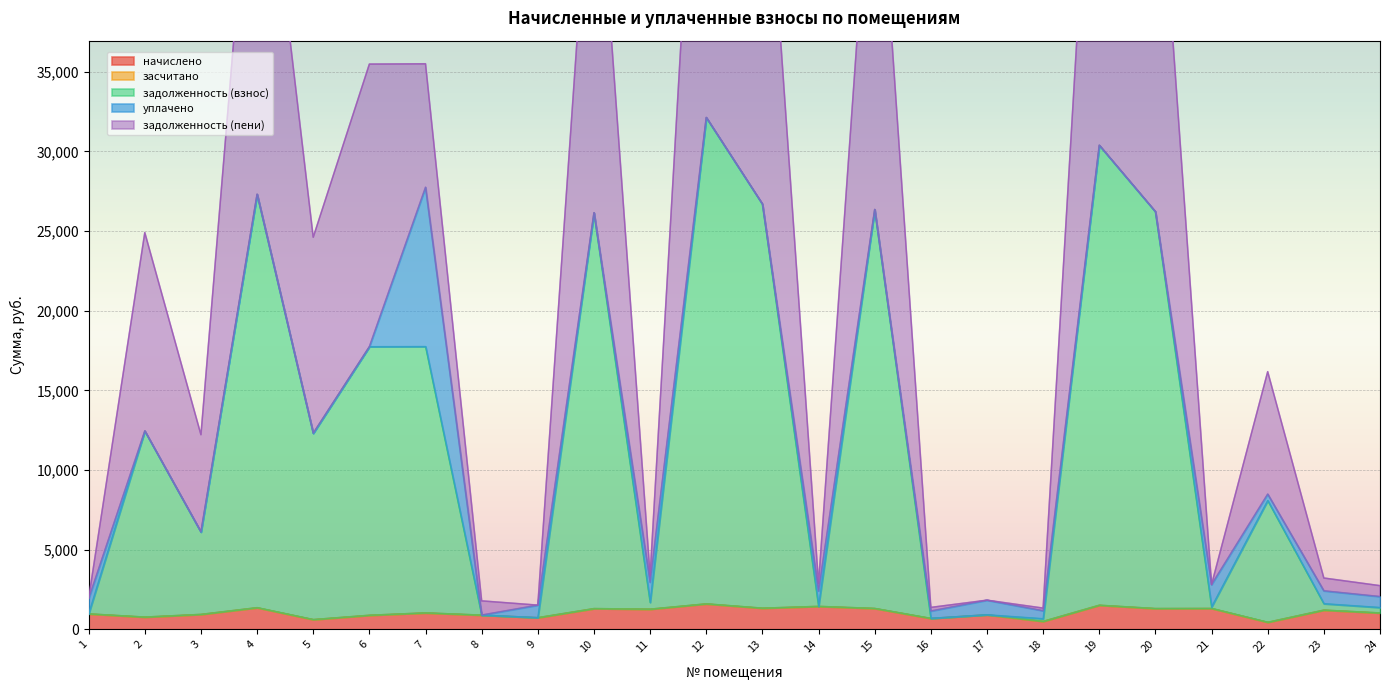

What is the difference between the highest and lowest values at 22?

15729.9